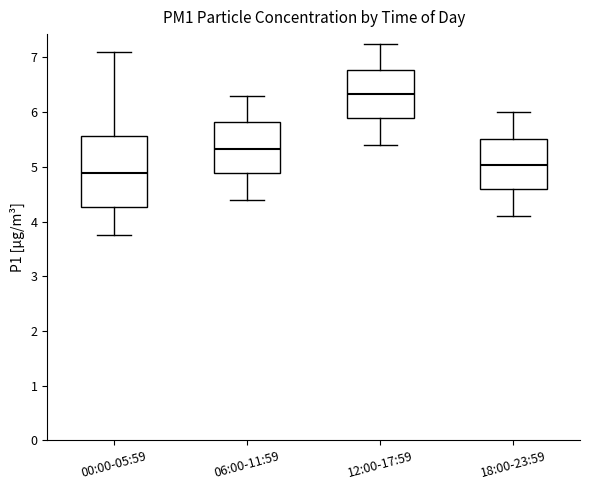

Where does the upper whisker of the box for 12:00-17:59 end on the y-axis? The values are not printed on the chart, so give them approximately, as read against the axis.

7.3